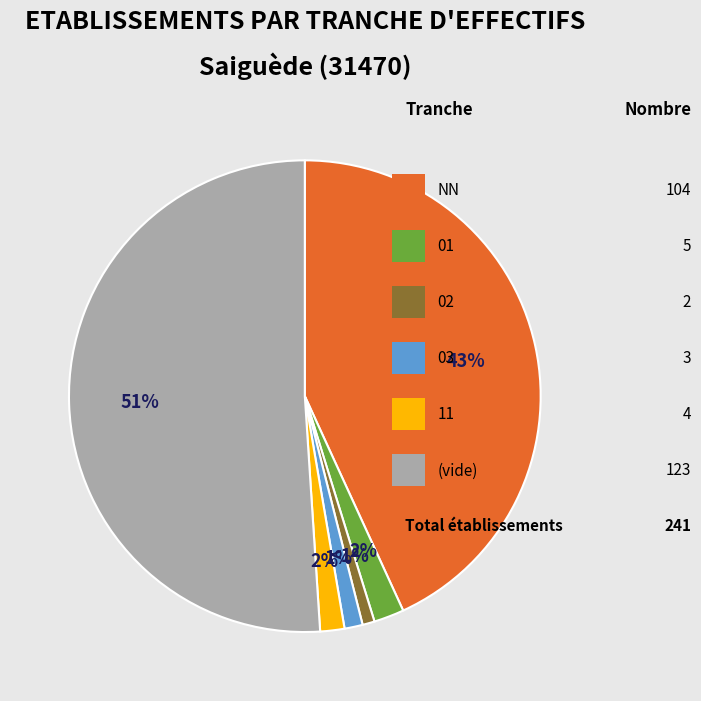

How many slices are in this pie chart?

6